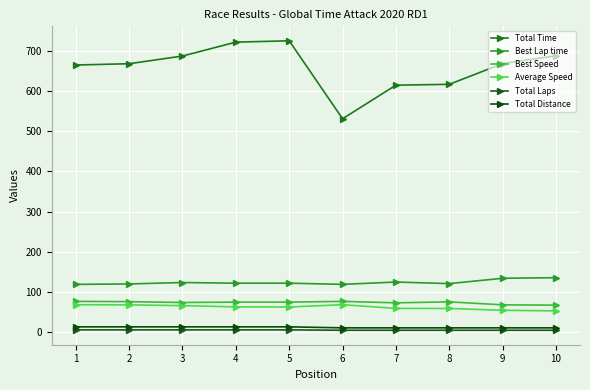

Count the Total Distance values in the range 10 to 12.

5